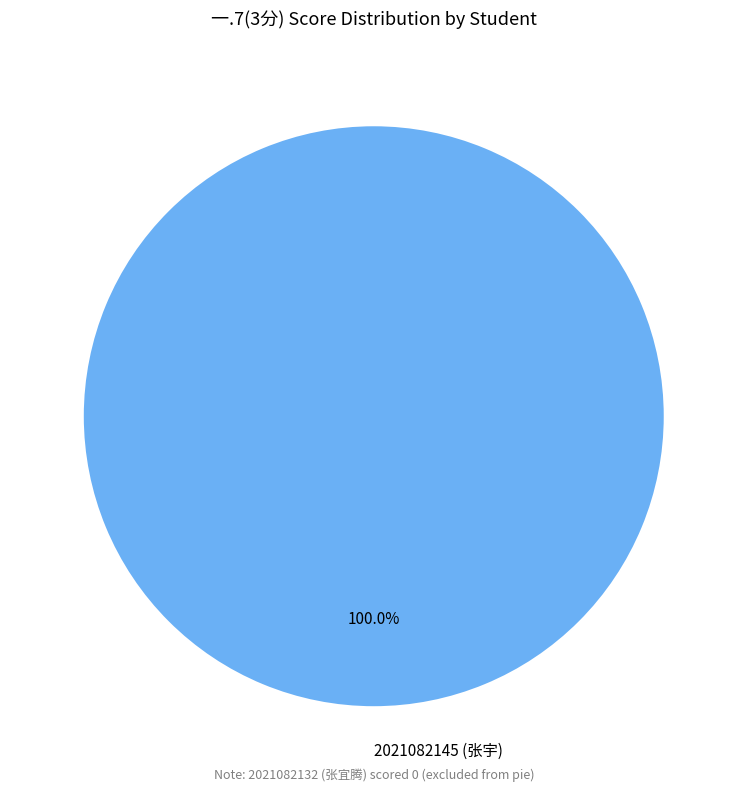

Does any single category account for the majority?

Yes